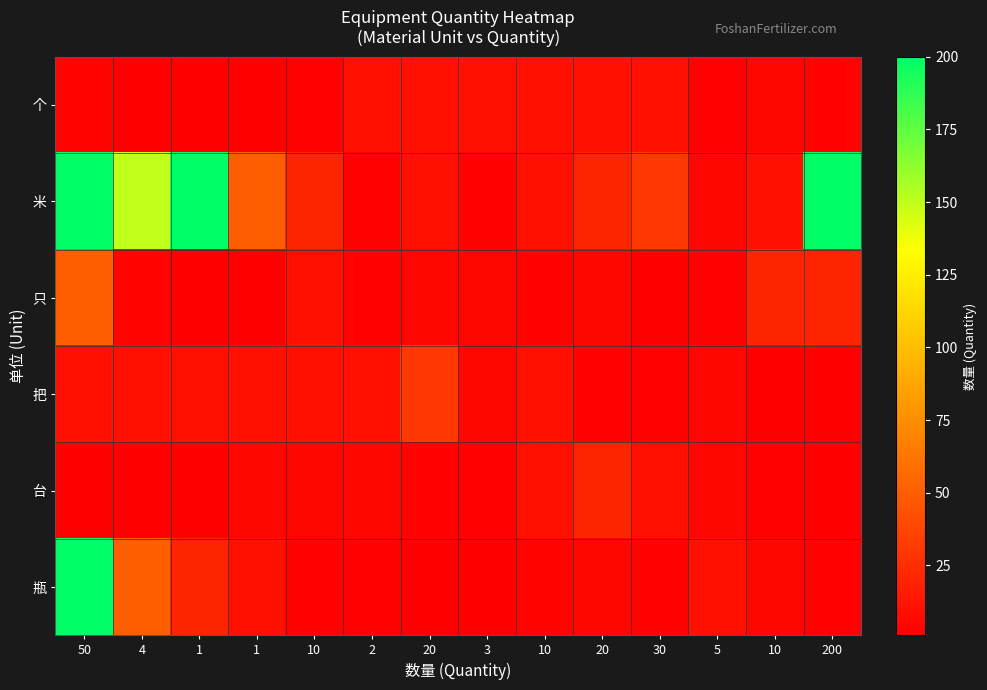

Between 10 and 20, which is larger?

20